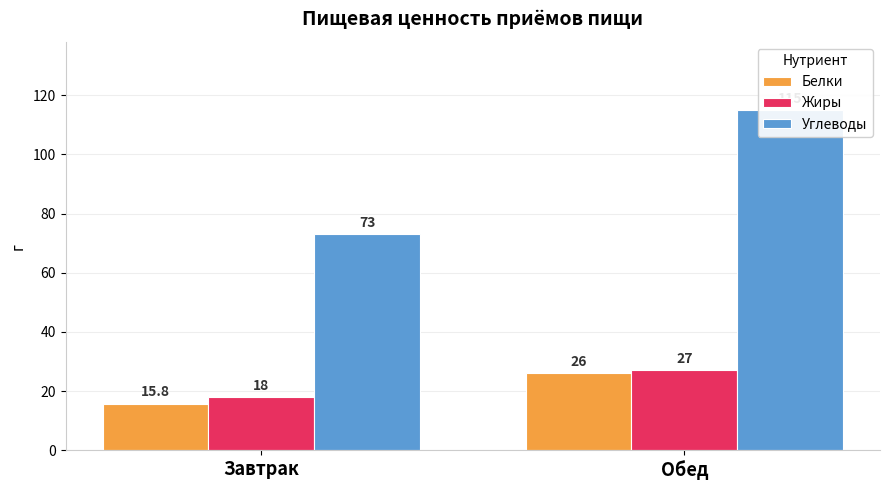

Rank the series by their maximum value, from lowest to highest.

Белки, Жиры, Углеводы